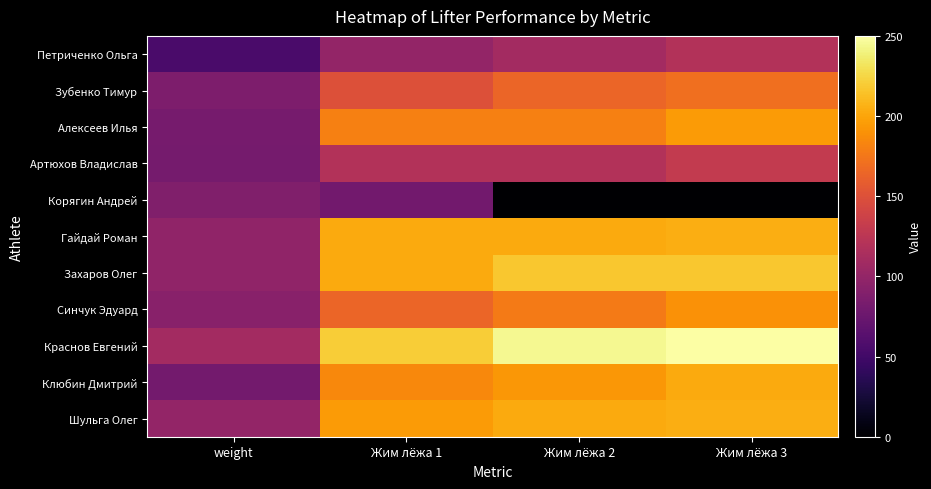

Reading left to right, transcribe all the data shown in this chart.

Петриченко Ольга: weight=55.0	Жим лёжа 1=100.0	Жим лёжа 2=110.0	Жим лёжа 3=120.0
Зубенко Тимур: weight=86.6	Жим лёжа 1=150.0	Жим лёжа 2=165.0	Жим лёжа 3=170.0
Алексеев Илья: weight=82.4	Жим лёжа 1=180.0	Жим лёжа 2=180.0	Жим лёжа 3=195.0
Артюхов Владислав: weight=81.7	Жим лёжа 1=120.0	Жим лёжа 2=120.0	Жим лёжа 3=130.0
Корягин Андрей: weight=88.0	Жим лёжа 1=80.0	Жим лёжа 2=0.0	Жим лёжа 3=0.0
Гайдай Роман: weight=98.6	Жим лёжа 1=202.5	Жим лёжа 2=202.5	Жим лёжа 3=205.0
Захаров Олег: weight=98.6	Жим лёжа 1=202.5	Жим лёжа 2=217.5	Жим лёжа 3=217.5
Синчук Эдуард: weight=93.4	Жим лёжа 1=165.0	Жим лёжа 2=177.5	Жим лёжа 3=190.0
Краснов Евгений: weight=109.5	Жим лёжа 1=220.0	Жим лёжа 2=245.0	Жим лёжа 3=250.0
Клюбин Дмитрий: weight=80.9	Жим лёжа 1=185.0	Жим лёжа 2=193.0	Жим лёжа 3=202.5
Шульга Олег: weight=99.7	Жим лёжа 1=195.0	Жим лёжа 2=202.5	Жим лёжа 3=205.0